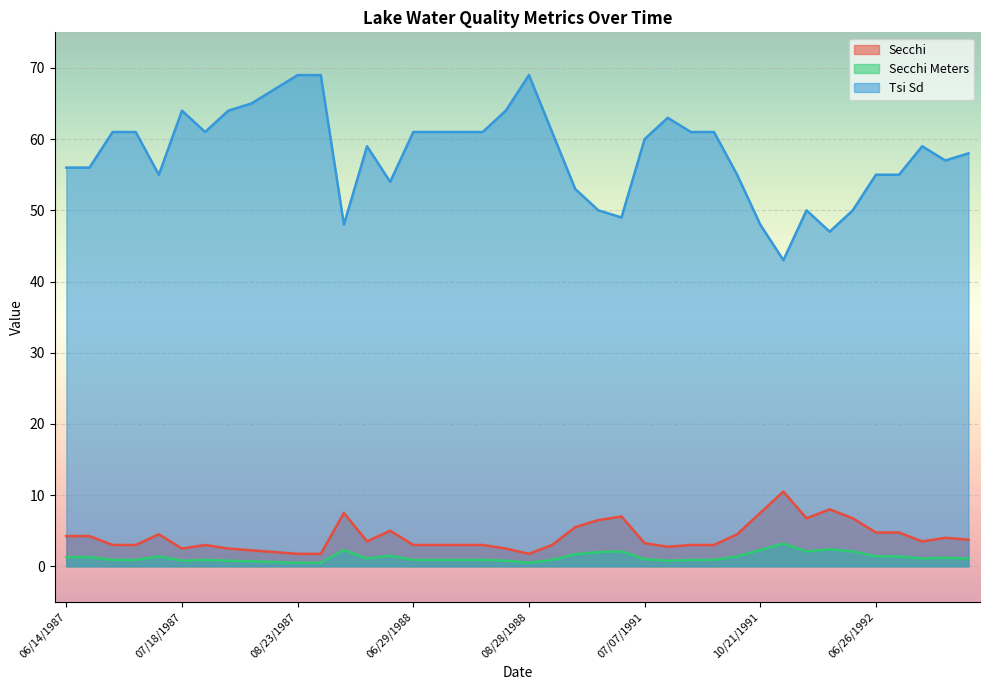

Reading left to right, transcribe all the data shown in this chart.

Secchi: 4.2	4.2	3.0	3.0	4.5	2.5	3.0	2.5	2.2	2.0	1.8	1.8	7.5	3.5	5.0	3.0	3.0	3.0	3.0	2.5	1.8	3.0	5.5	6.5	7.0	3.2	2.8	3.0	3.0	4.5	7.5	10.5	6.8	8.0	6.8	4.8	4.8	3.5	4.0	3.8
Secchi Meters: 1.3	1.3	0.9	0.9	1.4	0.8	0.9	0.8	0.7	0.6	0.5	0.5	2.3	1.1	1.5	0.9	0.9	0.9	0.9	0.8	0.5	0.9	1.7	2.0	2.1	1.0	0.8	0.9	0.9	1.4	2.3	3.2	2.1	2.4	2.1	1.4	1.4	1.1	1.2	1.1
Tsi Sd: 56.0	56.0	61.0	61.0	55.0	64.0	61.0	64.0	65.0	67.0	69.0	69.0	48.0	59.0	54.0	61.0	61.0	61.0	61.0	64.0	69.0	61.0	53.0	50.0	49.0	60.0	63.0	61.0	61.0	55.0	48.0	43.0	50.0	47.0	50.0	55.0	55.0	59.0	57.0	58.0